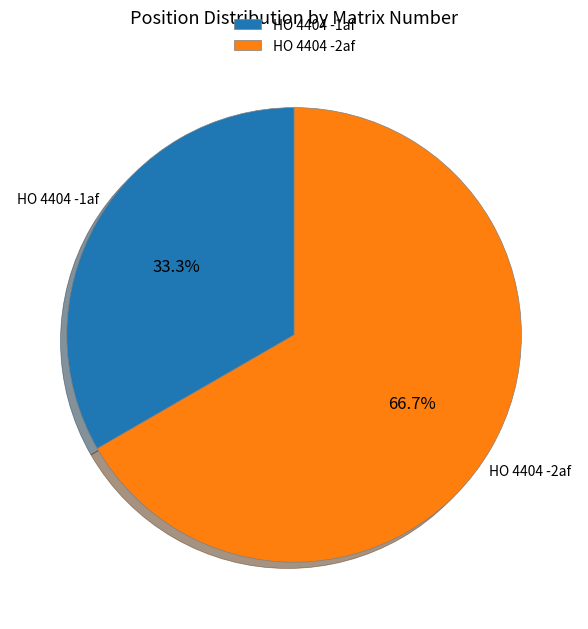

What is the majority slice?

HO 4404 -2af